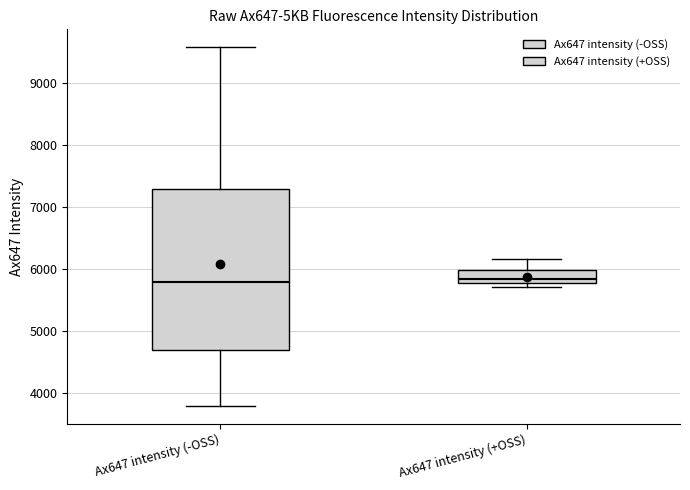

Where is the upper edge of the box for Ax647 intensity (-OSS) on the y-axis? The values are not printed on the chart, so give them approximately, as read against the axis.

7300